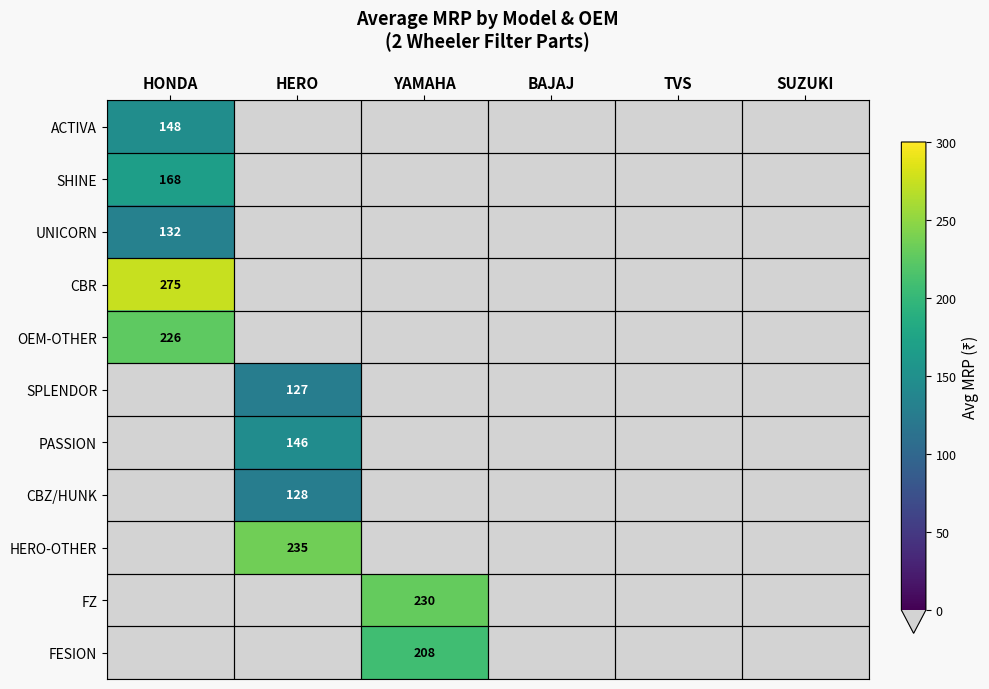

Is it true that PASSION equals 203.4 at HERO?

False